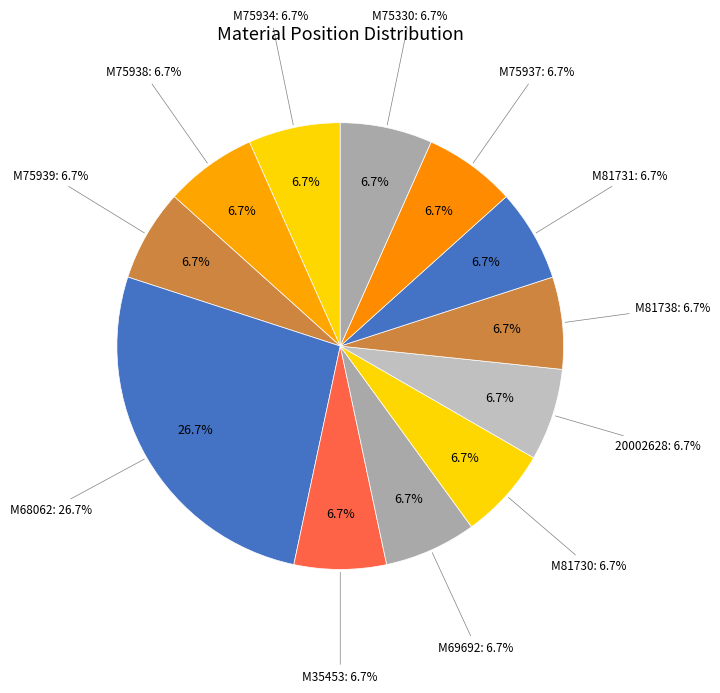

Approximately how many times larger is the value at M69692 compared to M68062?

0.2